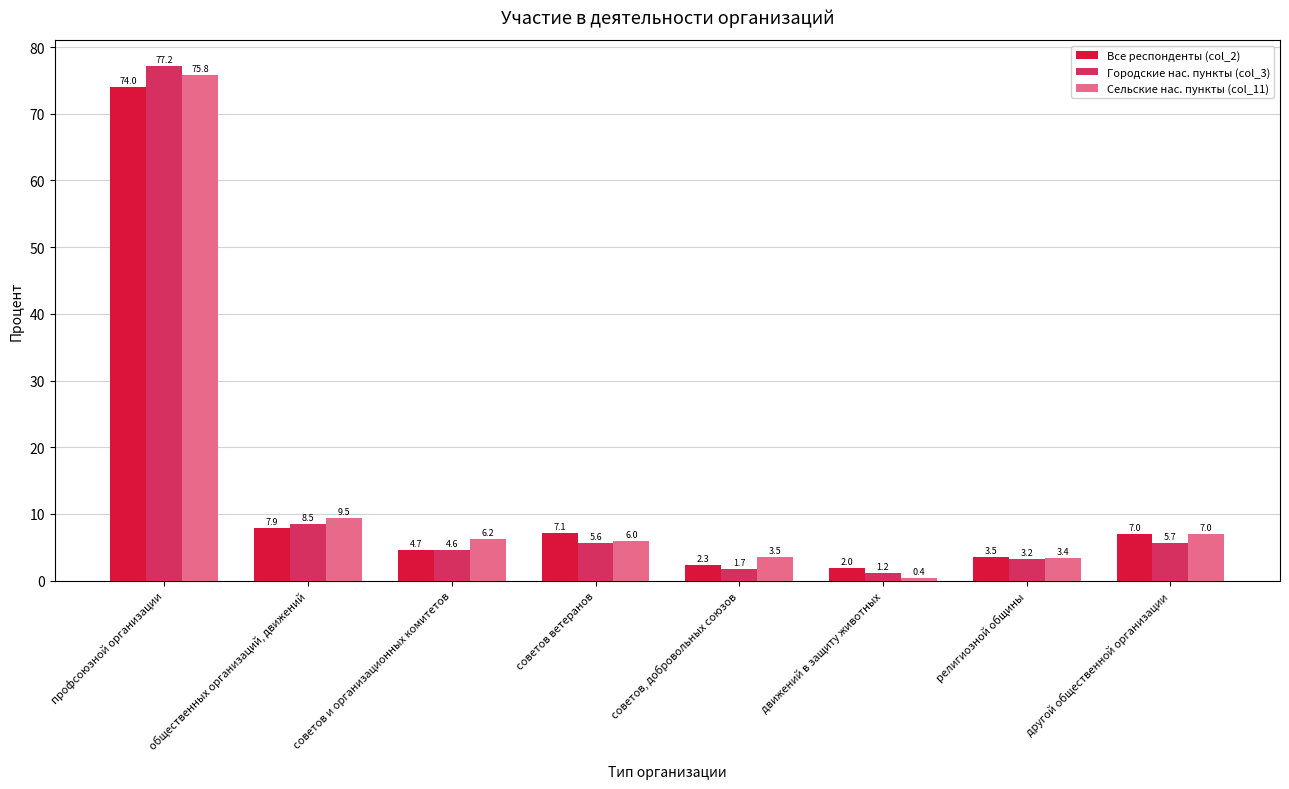

At how many categories does at least one series exceed 24?

1